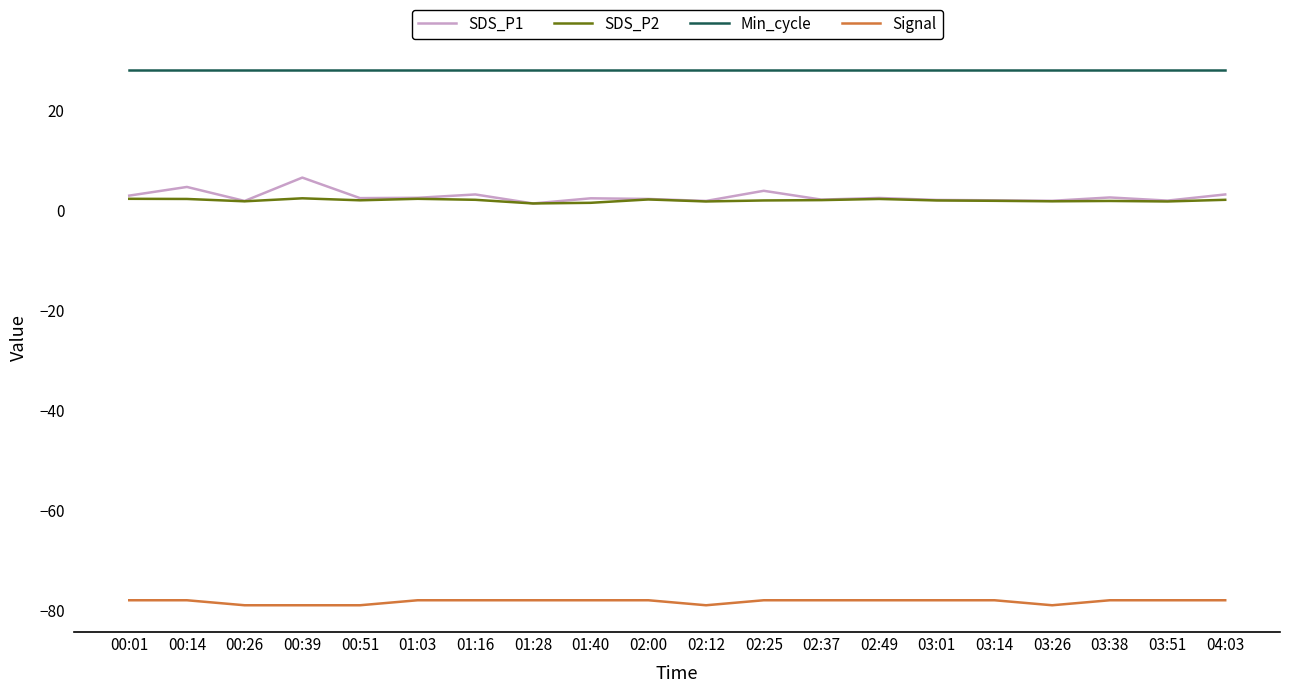

True or false: SDS_P2 and Signal cross at least once.

False